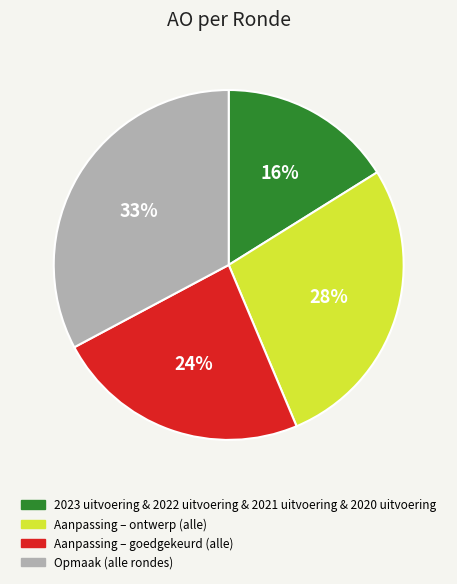

Is there a majority slice in this chart?

No